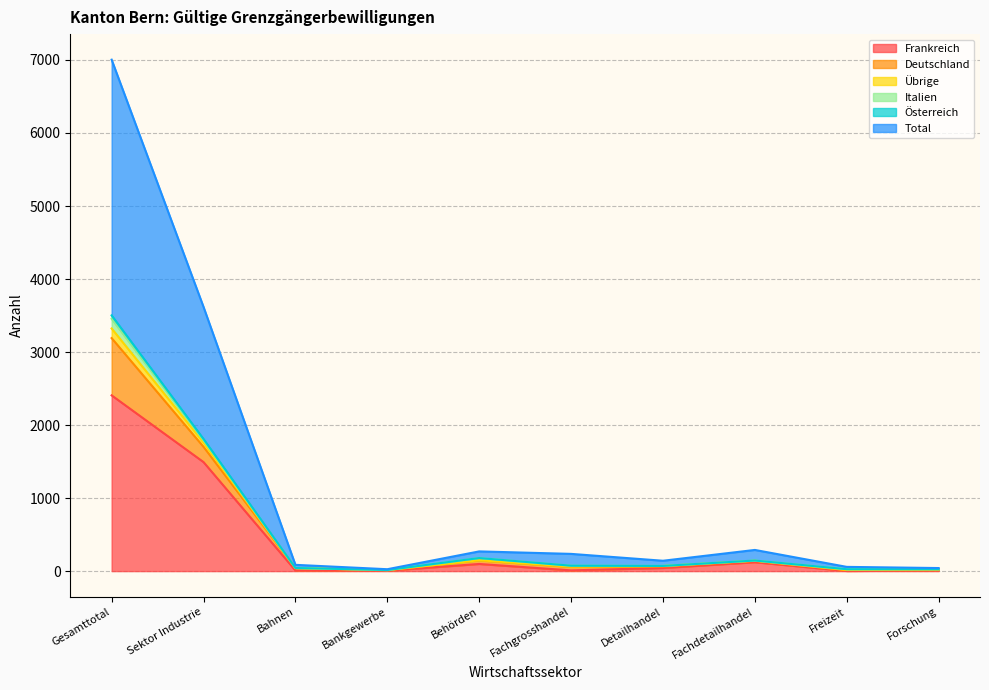

True or false: Übrige and Frankreich cross at least once.

False